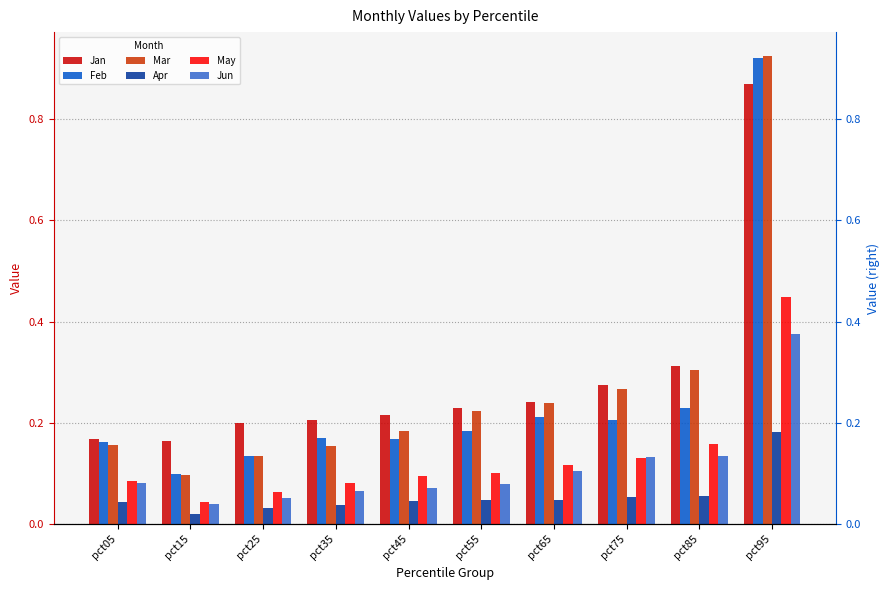

Reading right to left, transcribe all the data shown in this chart.

Jan: pct95=0.9	pct85=0.3	pct75=0.3	pct65=0.2	pct55=0.2	pct45=0.2	pct35=0.2	pct25=0.2	pct15=0.2	pct05=0.2
Feb: pct95=0.9	pct85=0.2	pct75=0.2	pct65=0.2	pct55=0.2	pct45=0.2	pct35=0.2	pct25=0.1	pct15=0.1	pct05=0.2
Mar: pct95=0.9	pct85=0.3	pct75=0.3	pct65=0.2	pct55=0.2	pct45=0.2	pct35=0.2	pct25=0.1	pct15=0.1	pct05=0.2
Apr: pct95=0.2	pct85=0.1	pct75=0.1	pct65=0.0	pct55=0.0	pct45=0.0	pct35=0.0	pct25=0.0	pct15=0.0	pct05=0.0
May: pct95=0.4	pct85=0.2	pct75=0.1	pct65=0.1	pct55=0.1	pct45=0.1	pct35=0.1	pct25=0.1	pct15=0.0	pct05=0.1
Jun: pct95=0.4	pct85=0.1	pct75=0.1	pct65=0.1	pct55=0.1	pct45=0.1	pct35=0.1	pct25=0.1	pct15=0.0	pct05=0.1